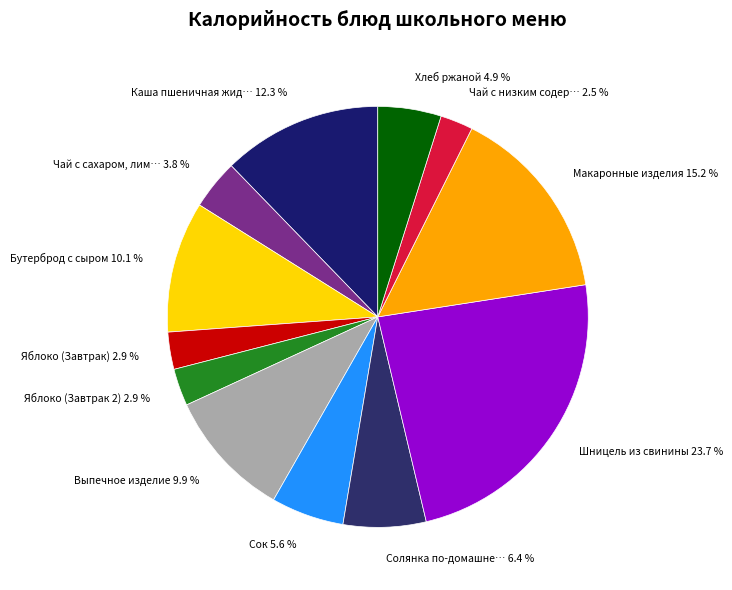

Rank the categories by value from lowest to highest.

Чай с низким содержанием сахара, Яблоко (Завтрак), Яблоко (Завтрак 2), Чай с сахаром, лимоном, Хлеб ржаной, Сок, Солянка по-домашнему, Выпечное изделие, Бутерброд с сыром, Каша пшеничная жидкая, Макаронные изделия, Шницель из свинины